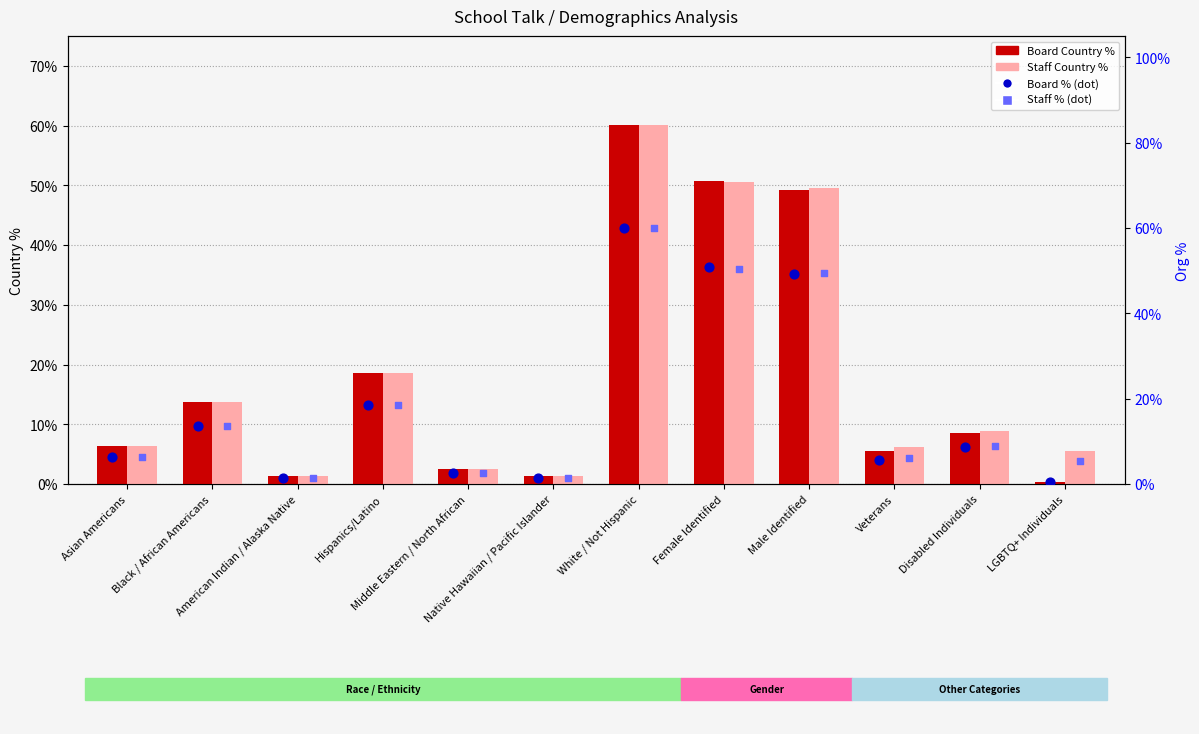

At which category is the sum across all series the highest?

White / Not Hispanic